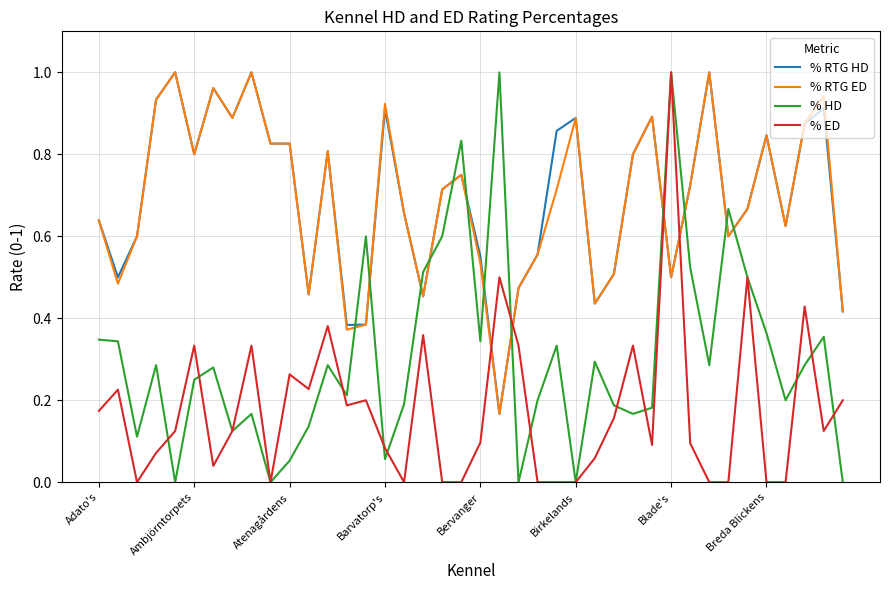

True or false: % RTG ED and % ED cross at least once.

True